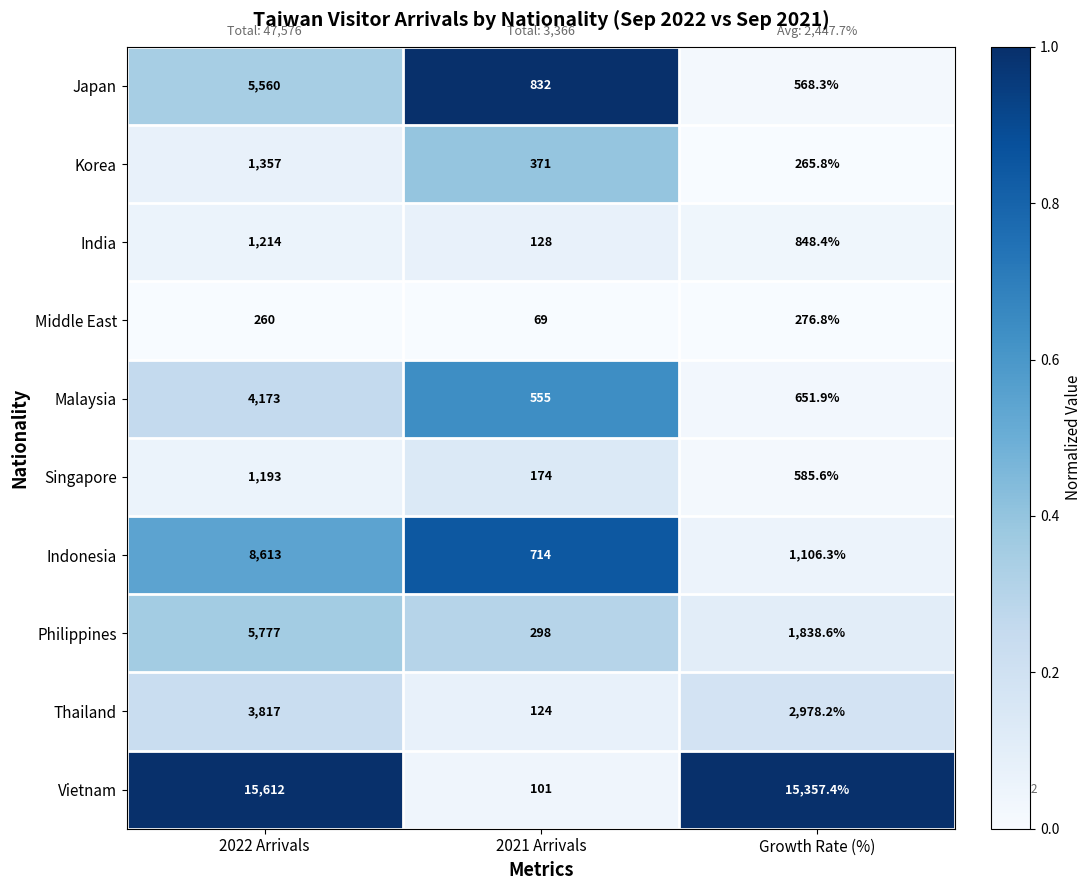

Reading left to right, extract all data points from this chart.

Japan: 2022 Arrivals=5560.0	2021 Arrivals=832.0	Growth Rate (%)=568.3
Korea: 2022 Arrivals=1357.0	2021 Arrivals=371.0	Growth Rate (%)=265.8
India: 2022 Arrivals=1214.0	2021 Arrivals=128.0	Growth Rate (%)=848.4
Middle East: 2022 Arrivals=260.0	2021 Arrivals=69.0	Growth Rate (%)=276.8
Malaysia: 2022 Arrivals=4173.0	2021 Arrivals=555.0	Growth Rate (%)=651.9
Singapore: 2022 Arrivals=1193.0	2021 Arrivals=174.0	Growth Rate (%)=585.6
Indonesia: 2022 Arrivals=8613.0	2021 Arrivals=714.0	Growth Rate (%)=1106.3
Philippines: 2022 Arrivals=5777.0	2021 Arrivals=298.0	Growth Rate (%)=1838.6
Thailand: 2022 Arrivals=3817.0	2021 Arrivals=124.0	Growth Rate (%)=2978.2
Vietnam: 2022 Arrivals=15612.0	2021 Arrivals=101.0	Growth Rate (%)=15357.4